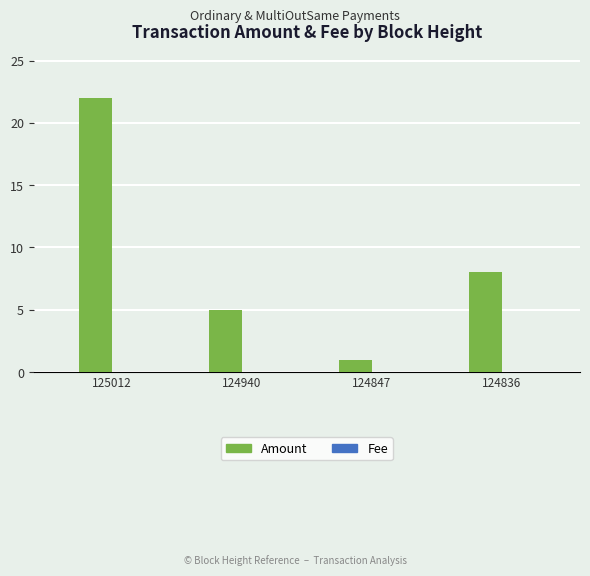

What is the sum of all Amount values?

36.0